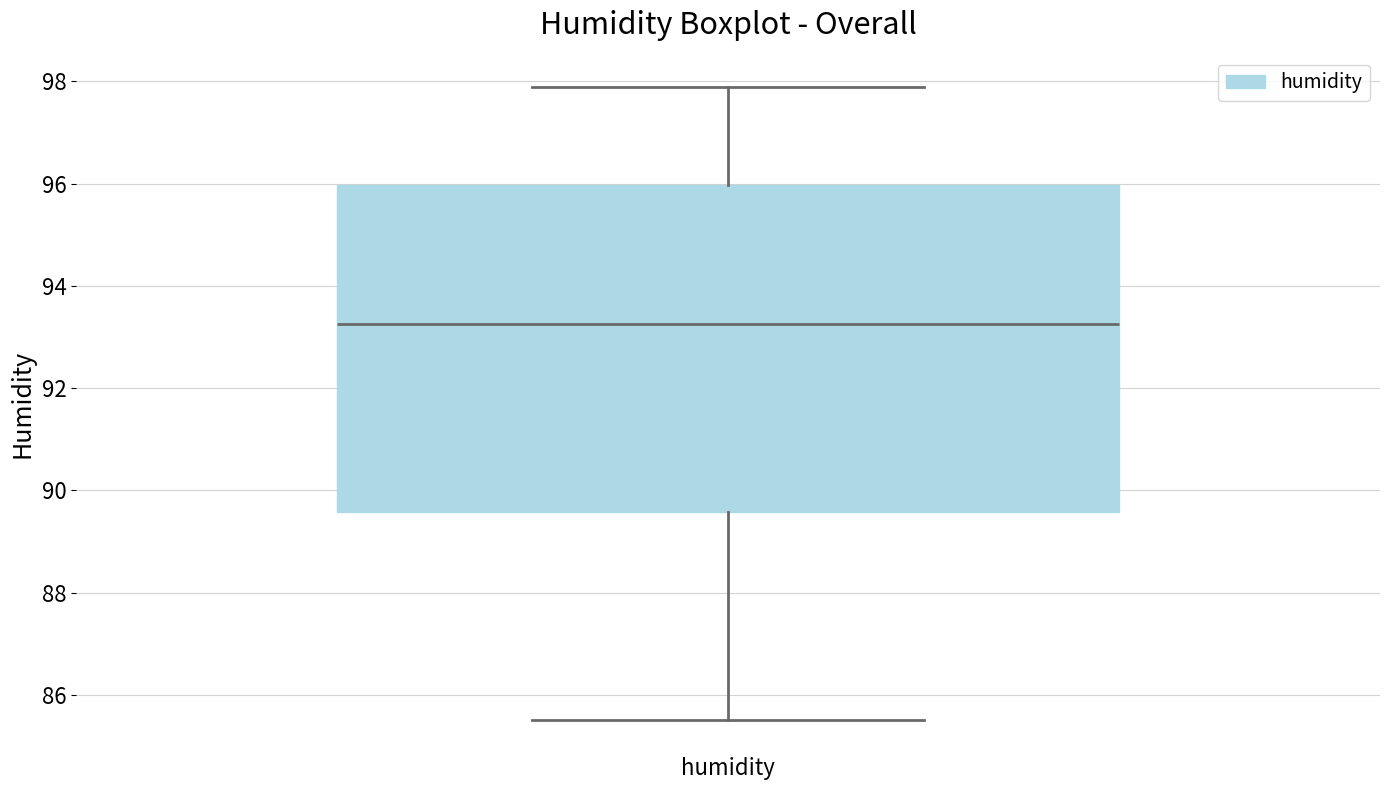

Read this box plot against the y-axis: the position of the median line, the range covered by the box, and the ends of both whiskers. The values are not printed on the chart, so give them approximately, as read against the axis.

median 93.2, box 89.6 to 96.0, whiskers 85.6 to 98.0